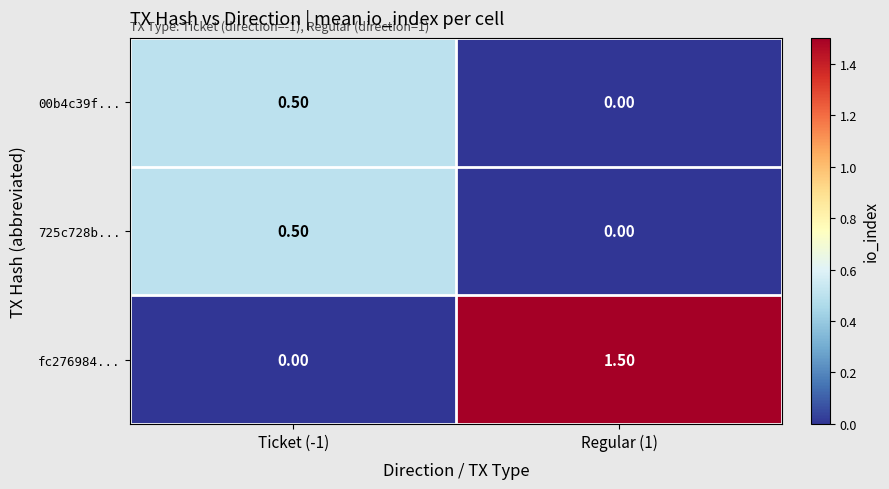

What is the sum of all 725c728b... values?

0.5